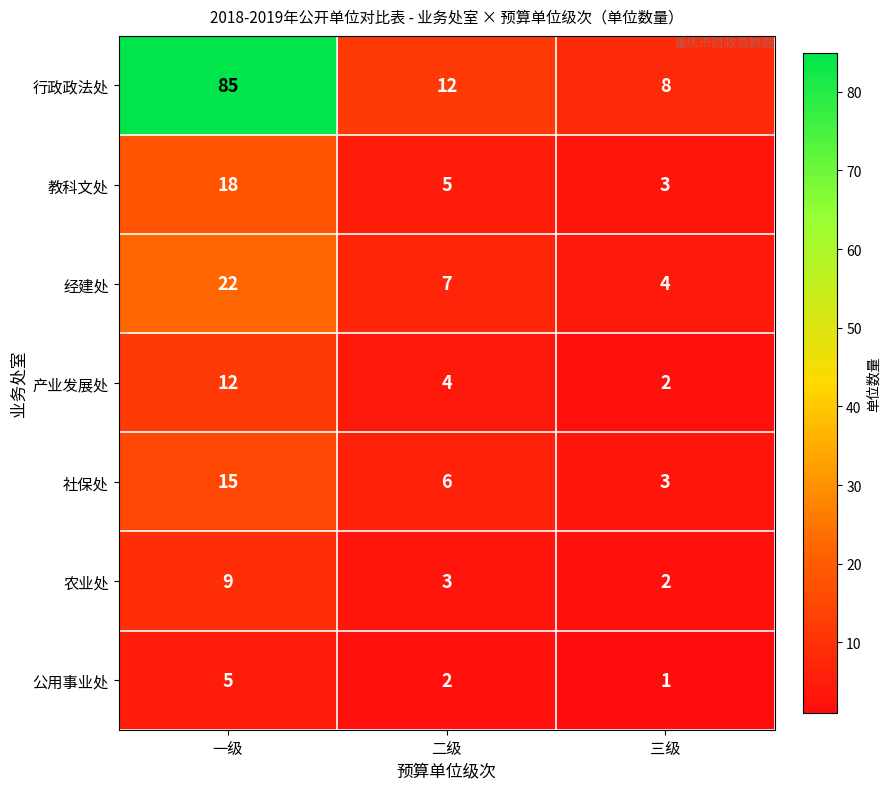

What is the average value of the 农业处 series?

5